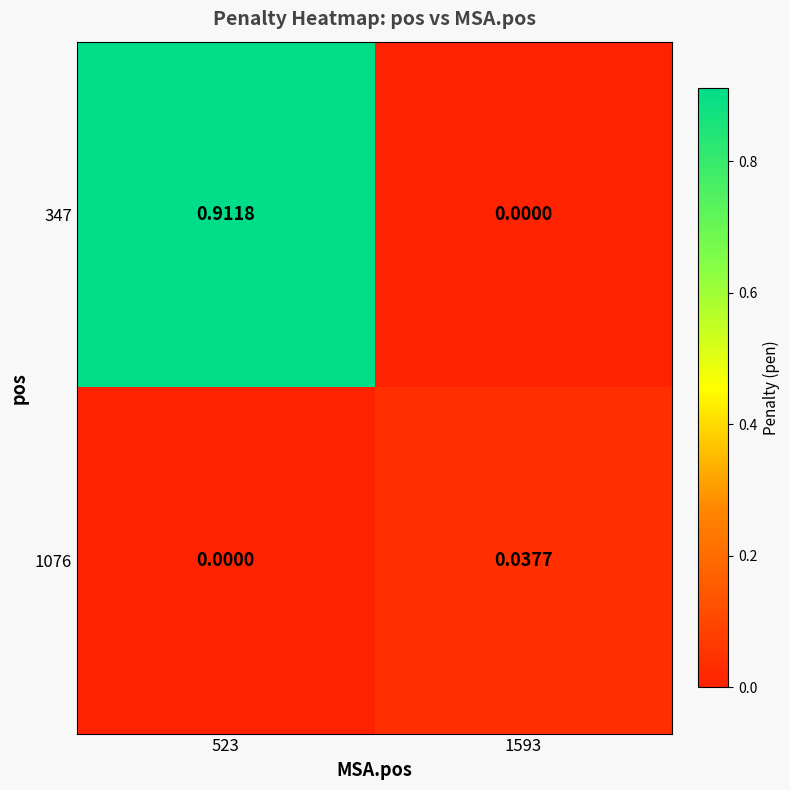

What is the spread (max minus min) of values at 523?

0.9